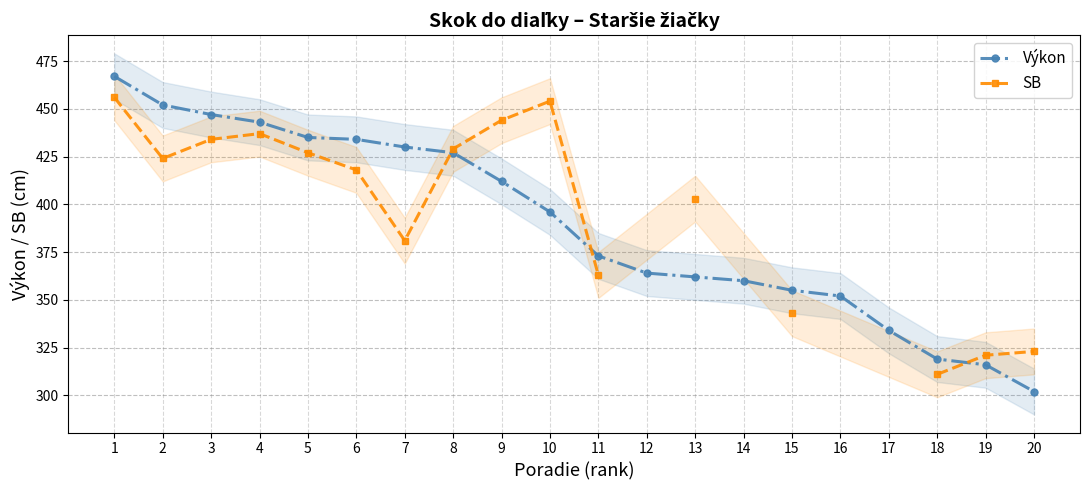

Does the chart display data point markers on the line(s)?

Yes